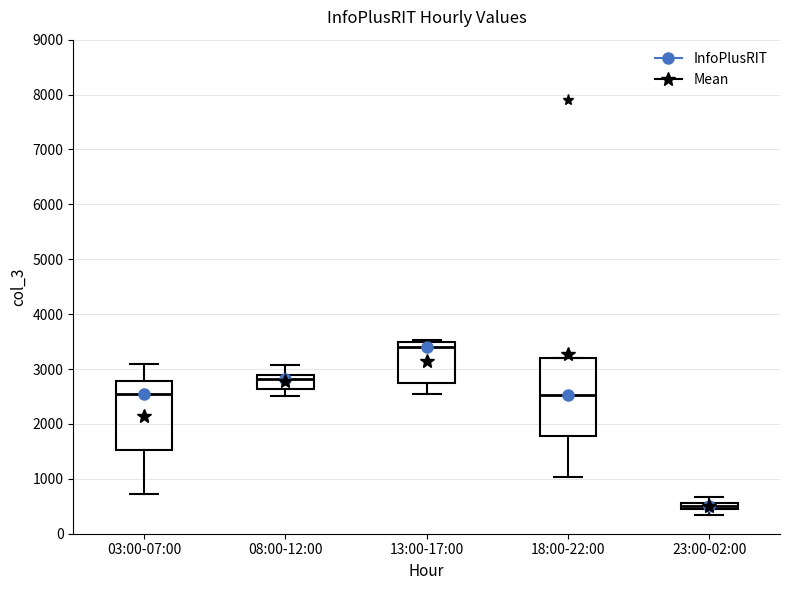

Which box's median line is the lowest?

23:00-02:00